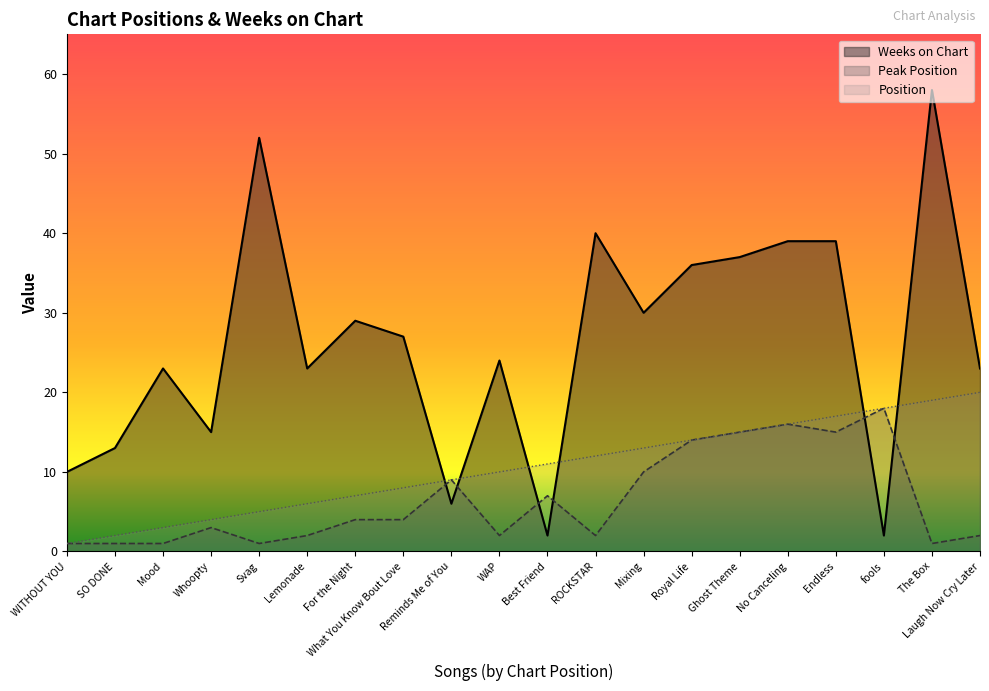

Does the chart display data point markers on the line(s)?

No